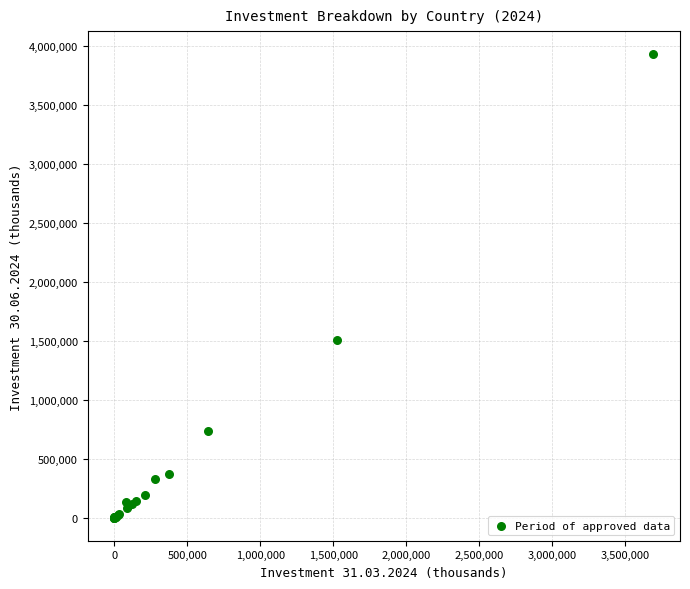

What Y value in the scatter plot is closest to 1963532?

1501501.6